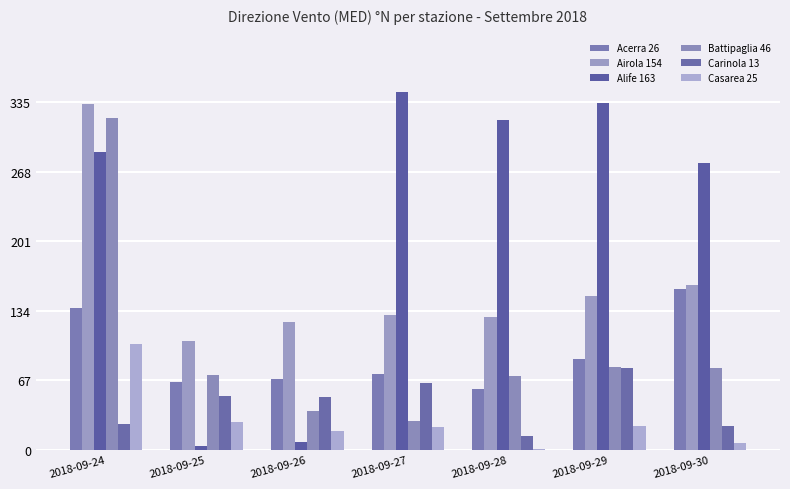

How many data points does each series have?

7